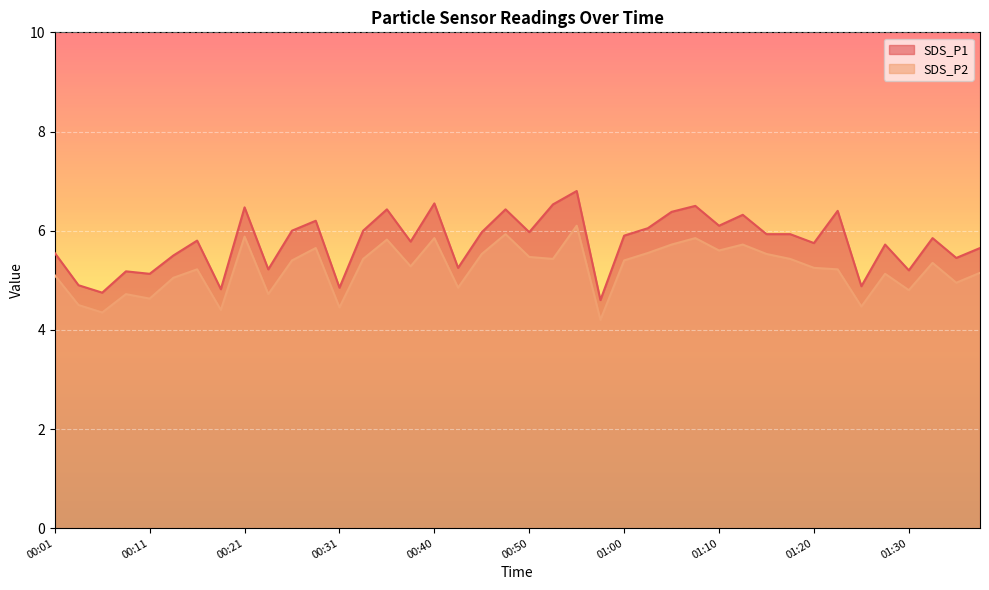

How many values in the SDS_P2 series exceed 5?

28